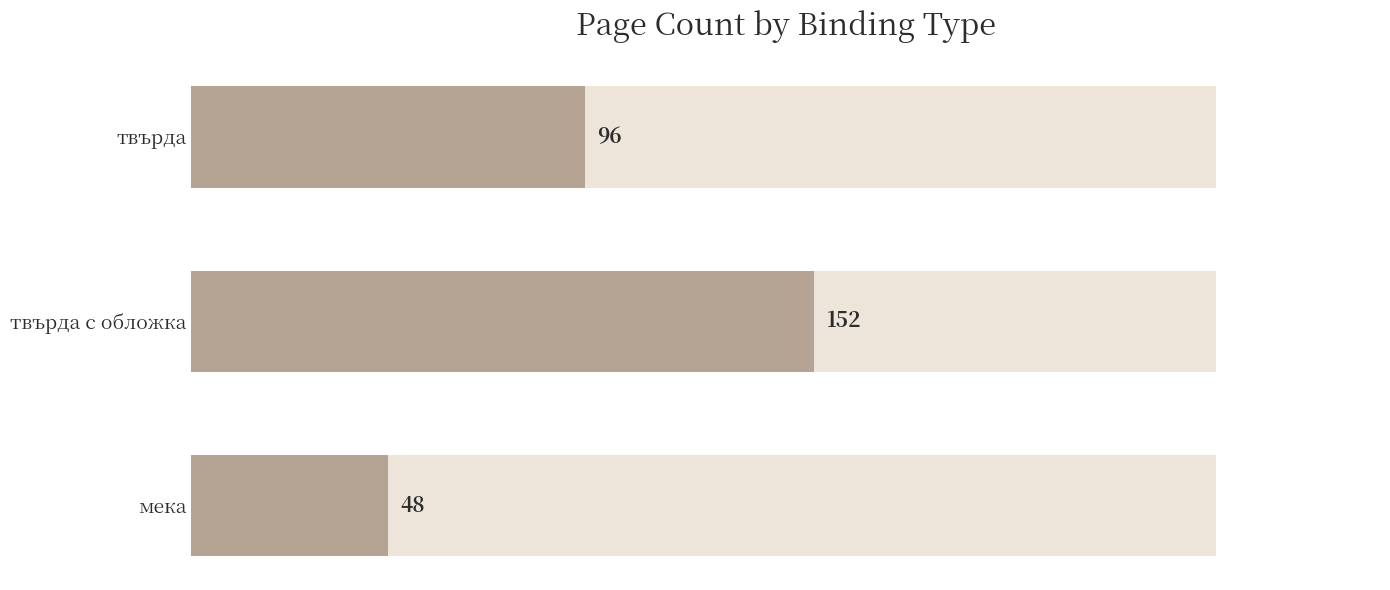

What is the ratio of the value at 0 to the value at 50?

0.6